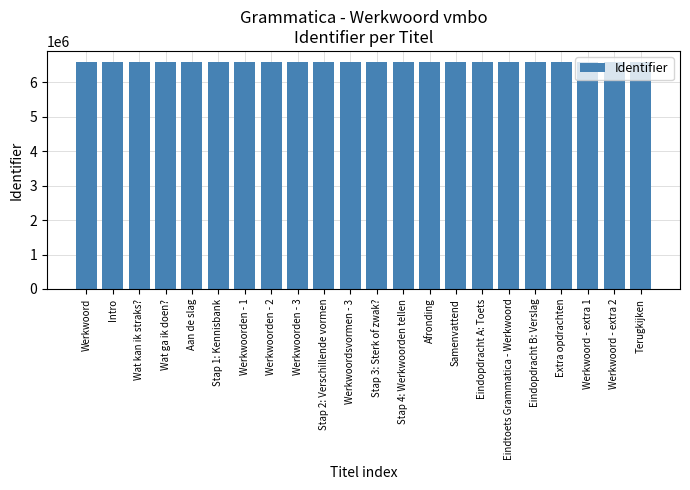

What is the label of the 16th bar from the left?

Eindopdracht A: Toets